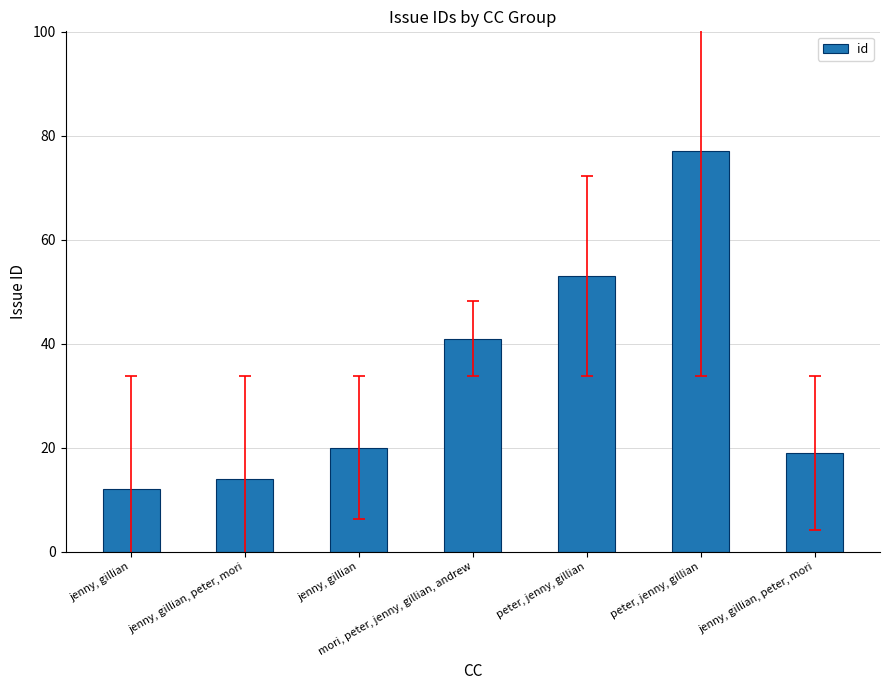

How many categories are shown in the chart?

7